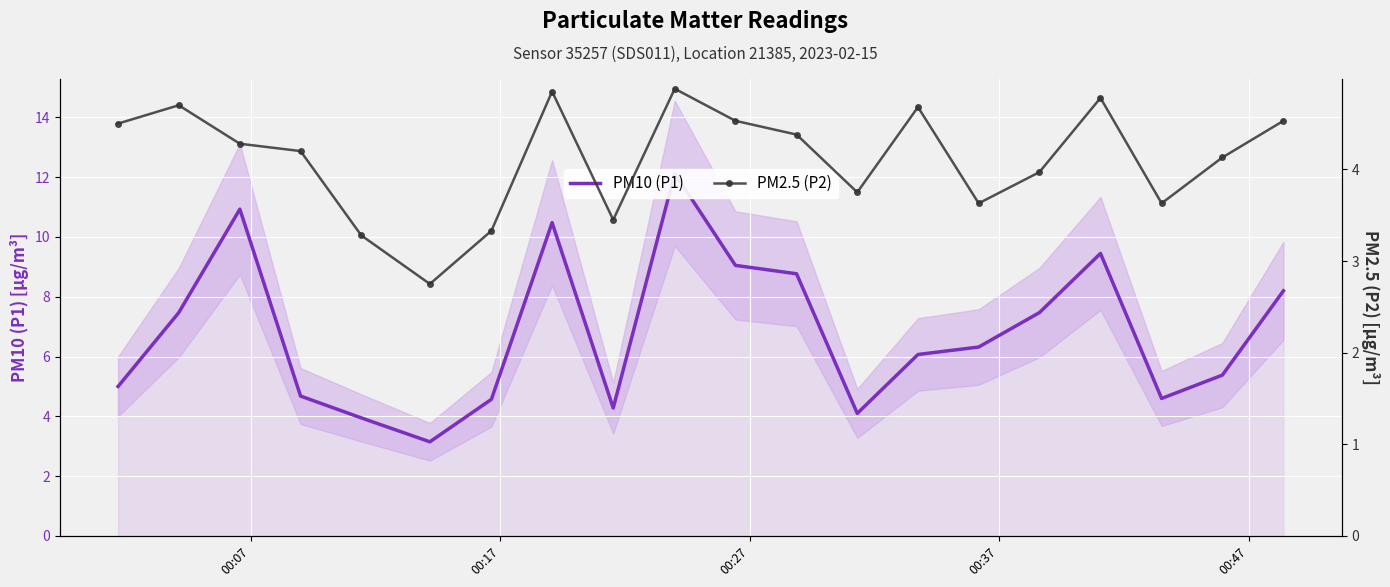

Which series has the largest total across all categories?

PM10 (P1)